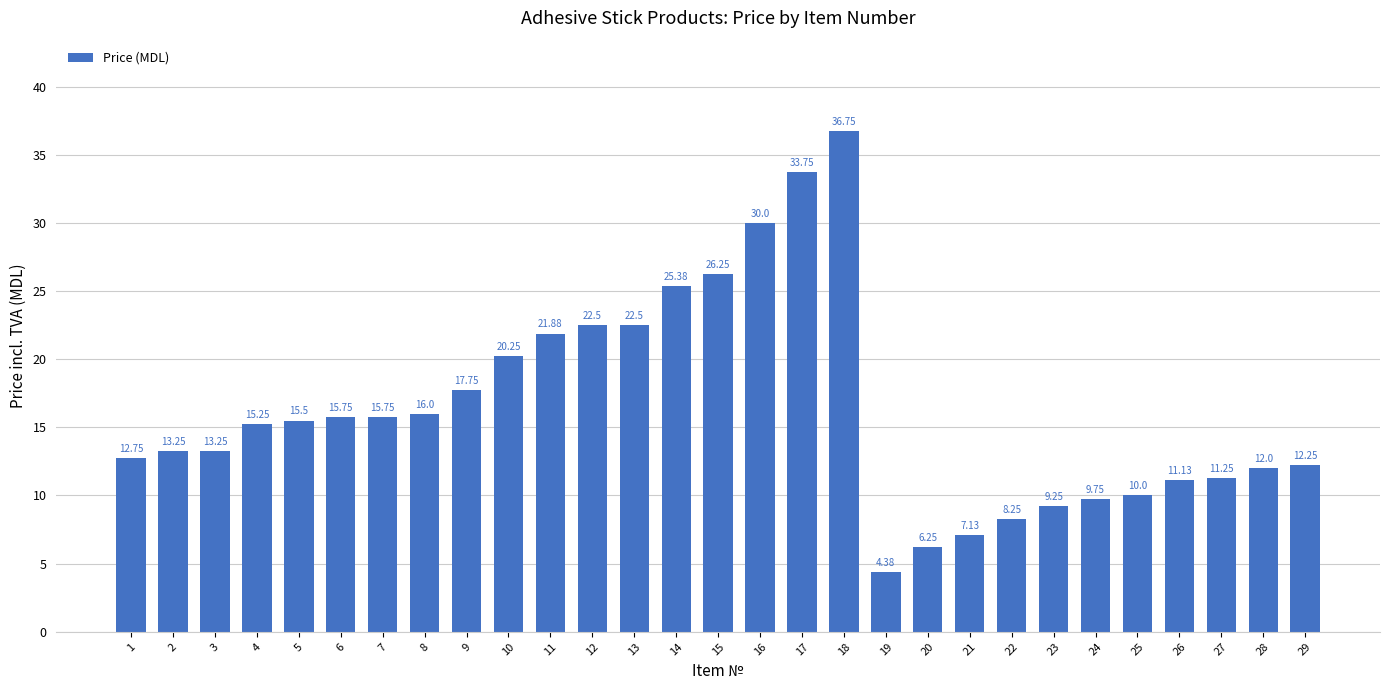

At which label does the data first exceed 15?

4